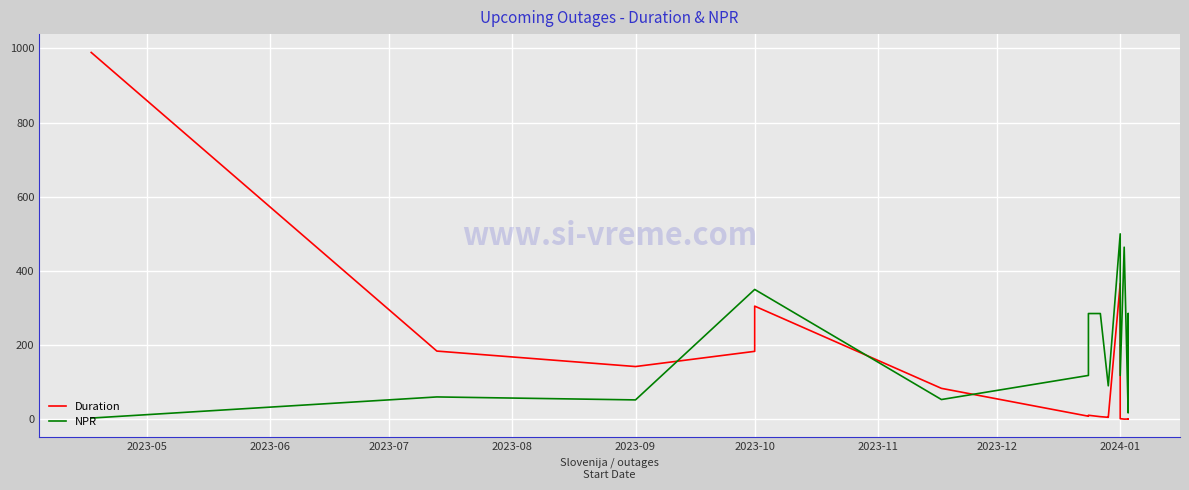

What is the highest value of the NPR series?

500.0